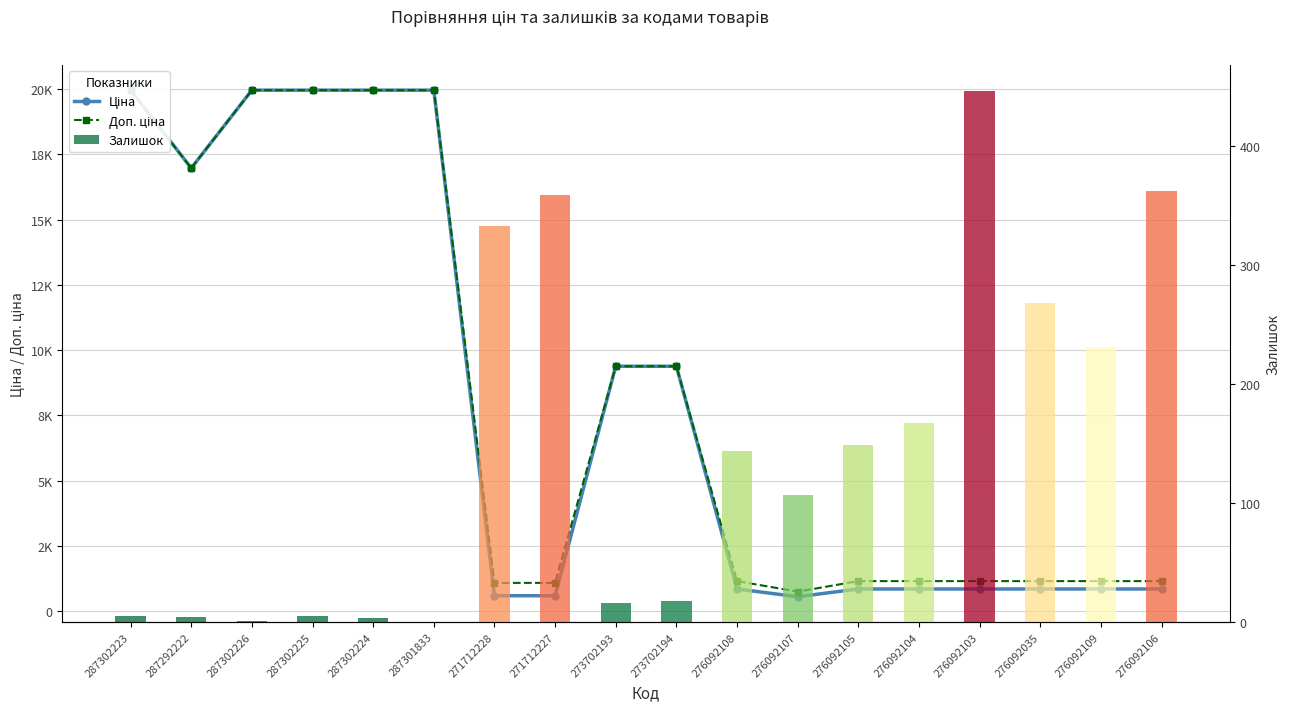

What is the total value across all series at 287302226?

39929.3